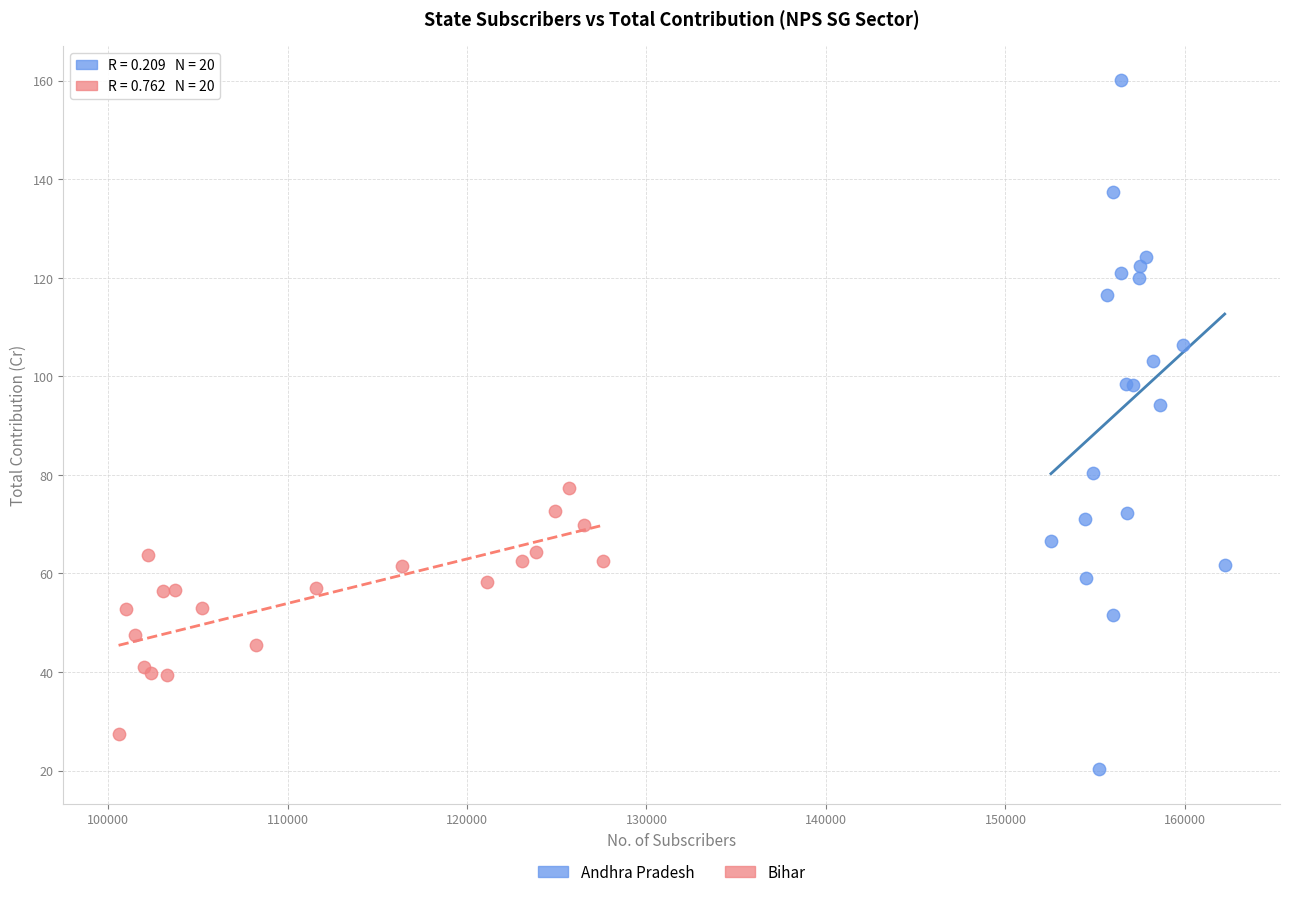

Which series contains the highest Y value?

Andhra Pradesh